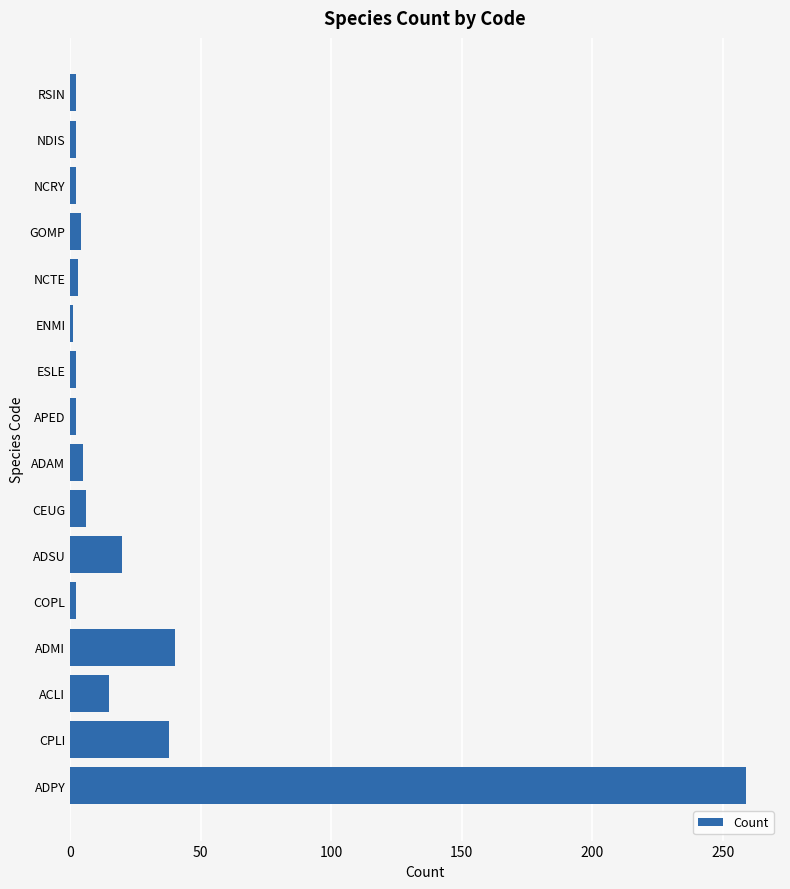

Which category has the highest value across all series?

ADPY